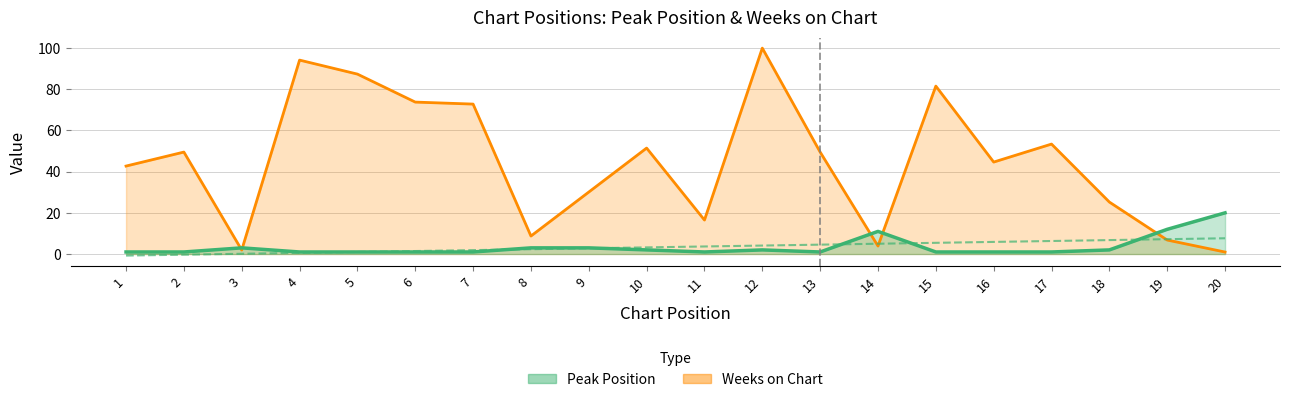

Where is Peak Position nearest to the value 10?

14